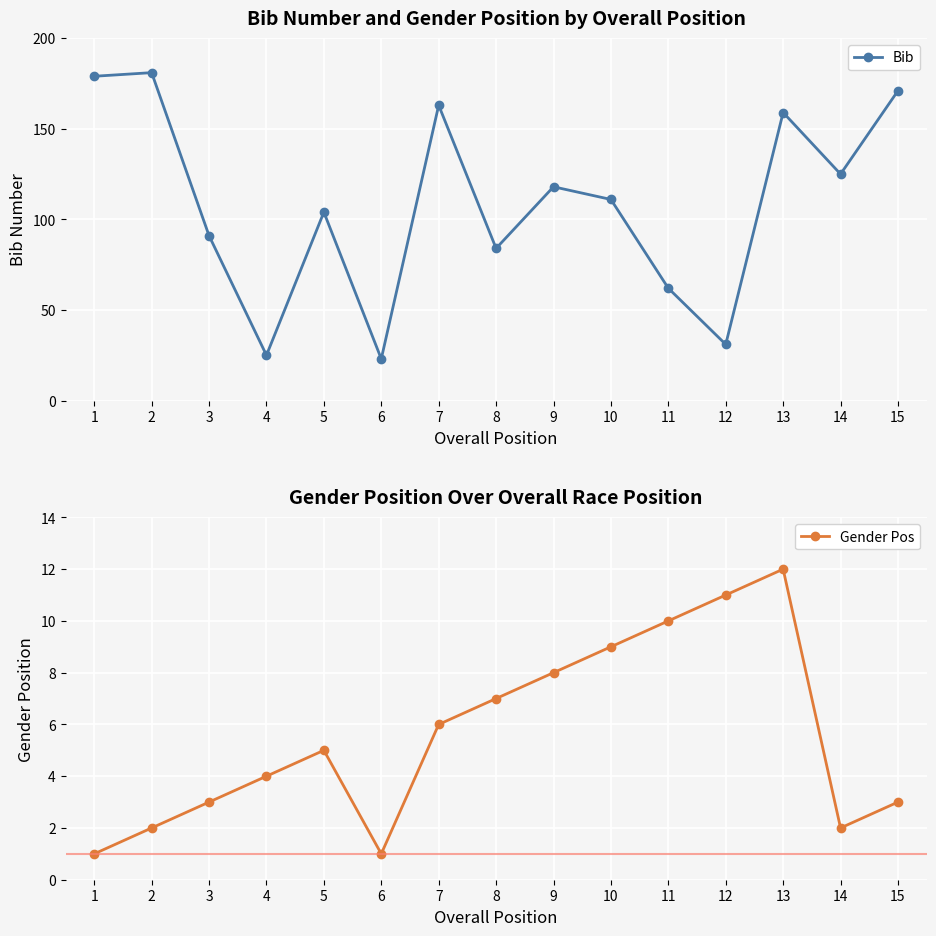

What is the value of the Bib point at the 4th from the left?

25